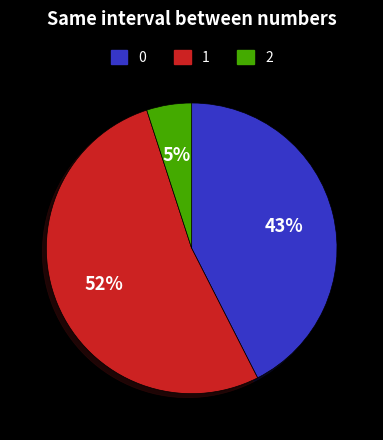

Does any single category account for the majority?

Yes